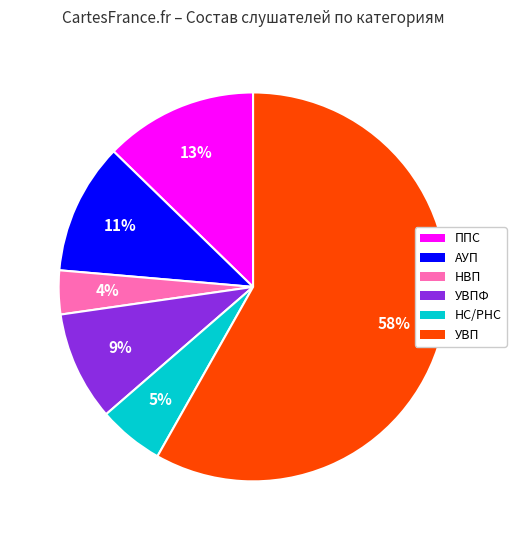

To the nearest percent, what is the combined percentage of НВП and УВПФ?

13%